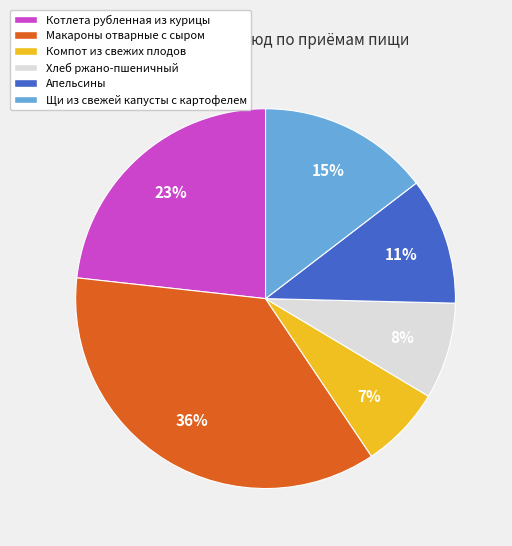

How many segments does this pie chart have?

6